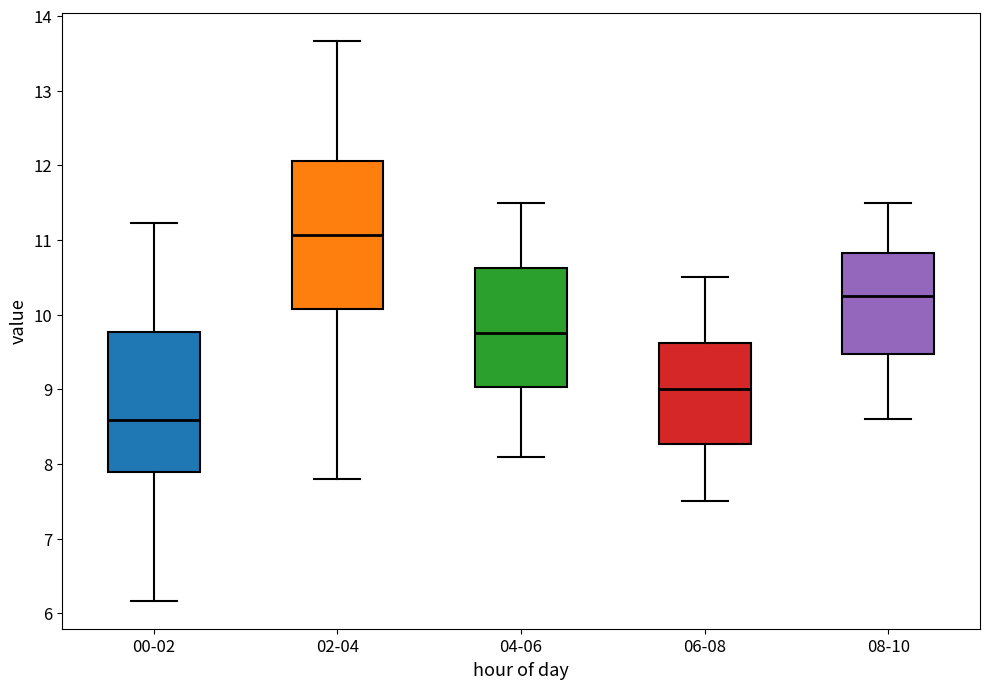

Reading left to right, read every box against the y-axis: the position of its median line, the range the box covers, and the ends of its whiskers. The values are not printed on the chart, so give them approximately, as read against the axis.

00-02: median 8.6, box 7.9 to 9.8, whiskers 6.2 to 11.2
02-04: median 11.1, box 10.1 to 12.1, whiskers 7.8 to 13.7
04-06: median 9.8, box 9.0 to 10.6, whiskers 8.1 to 11.5
06-08: median 9.0, box 8.3 to 9.6, whiskers 7.5 to 10.5
08-10: median 10.3, box 9.5 to 10.8, whiskers 8.6 to 11.5